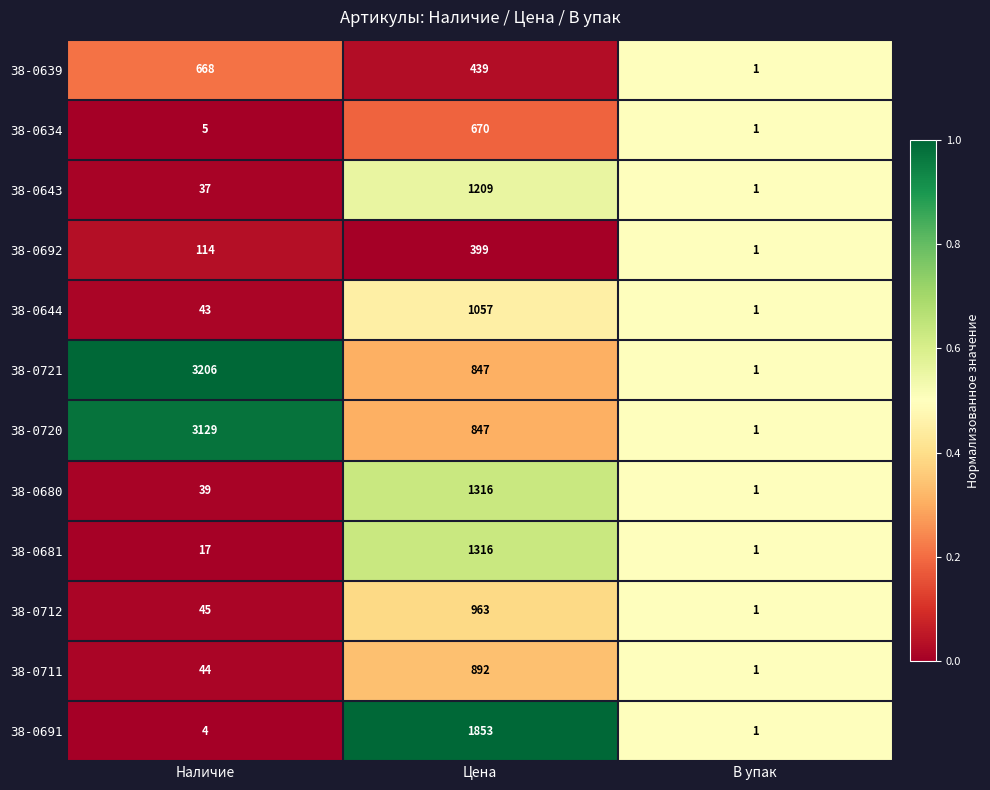

What is the difference between the highest and lowest values at Наличие?

3202